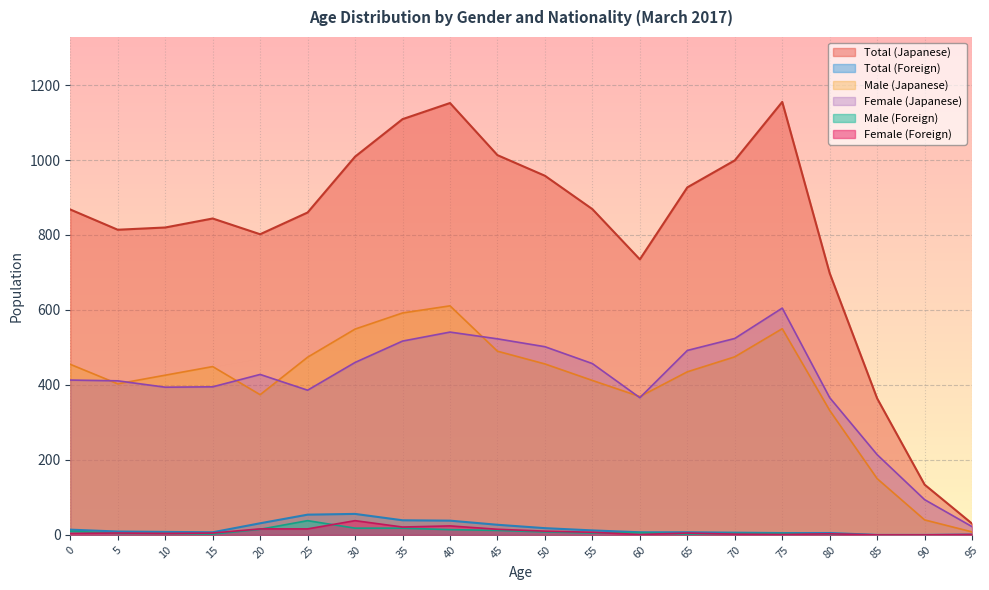

How many distinct data groups are displayed?

6